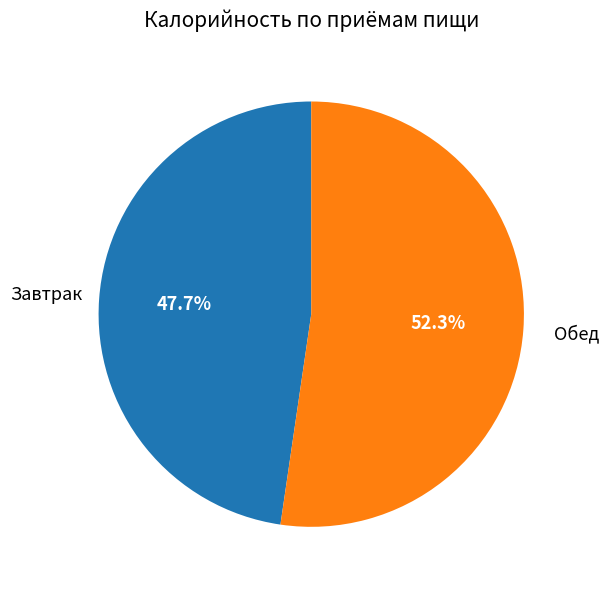

Is there any slice that represents more than half of the pie?

Yes